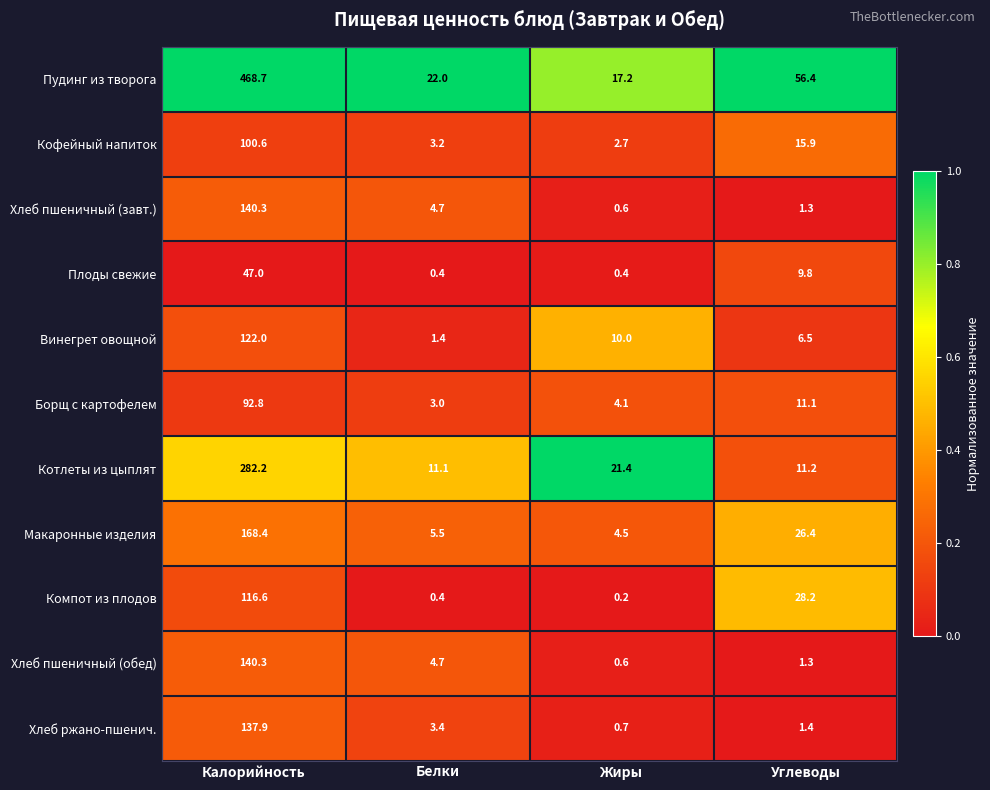

The value of Макаронные изделия at Белки is 3.1. True or false?

False